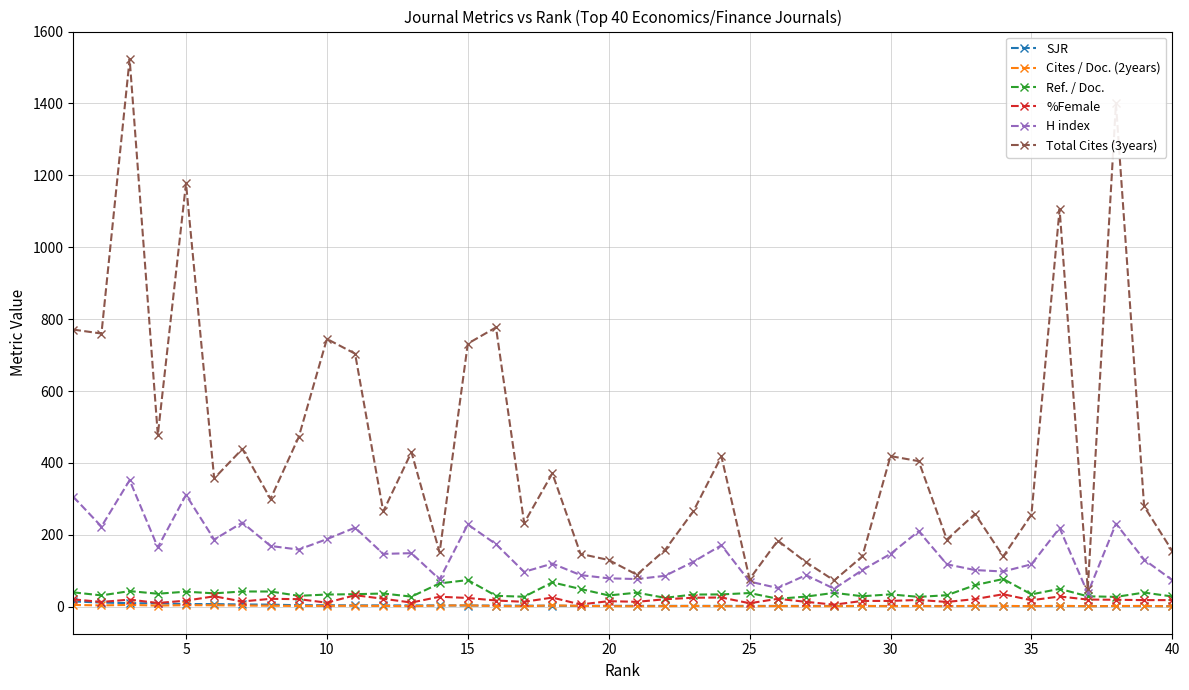

True or false: Cites / Doc. (2years) has more than 0 points higher than both neighbors.

True